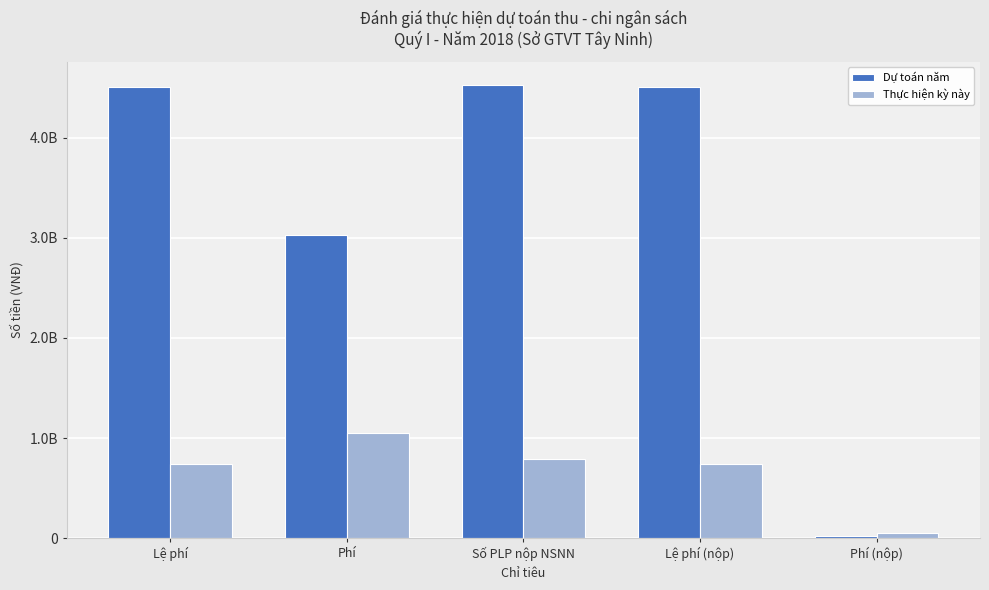

At how many categories does at least one series exceed 3484795003?

3